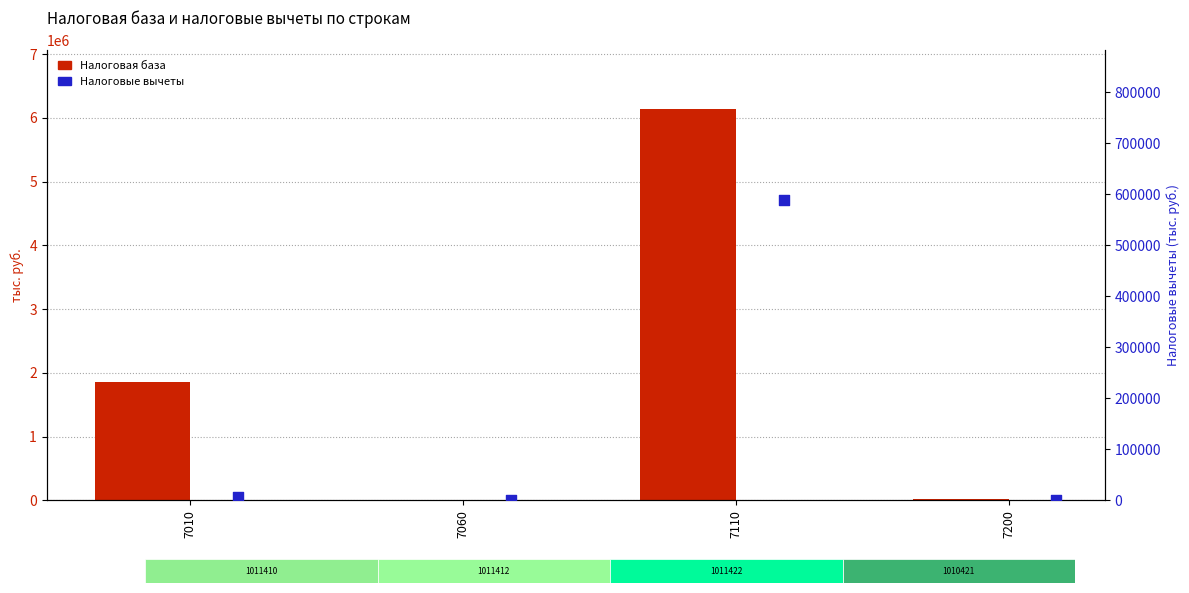

Which series reaches the maximum Y coordinate?

Налоговая база